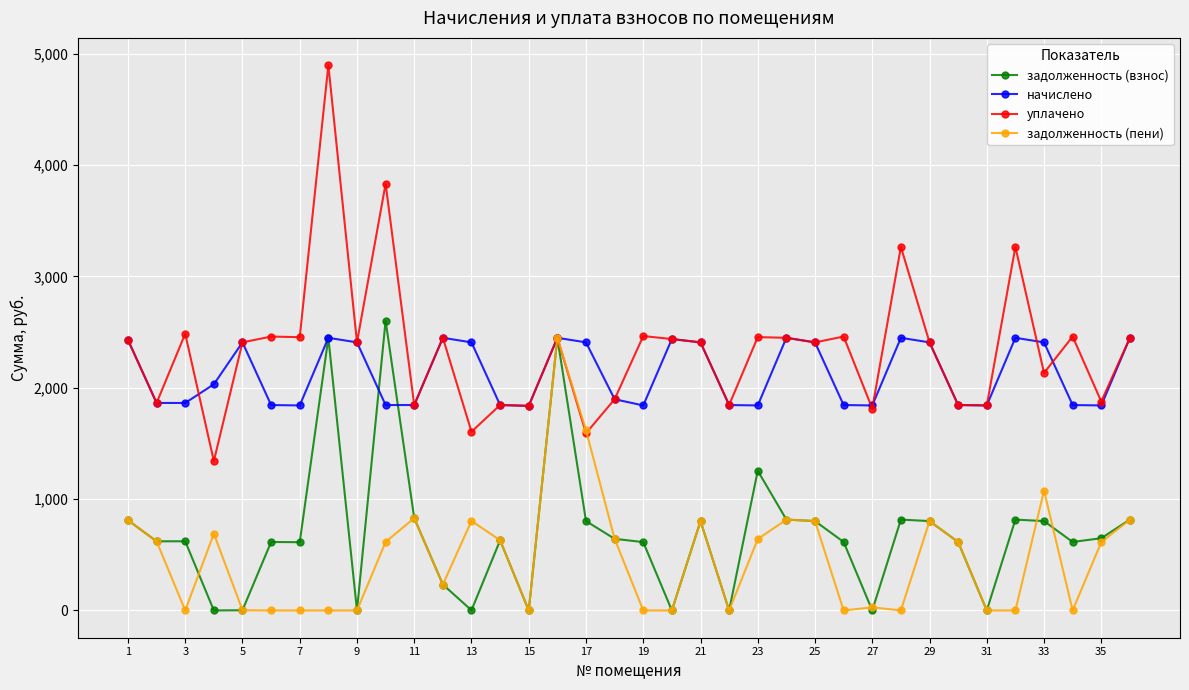

Which series has the largest total across all categories?

уплачено